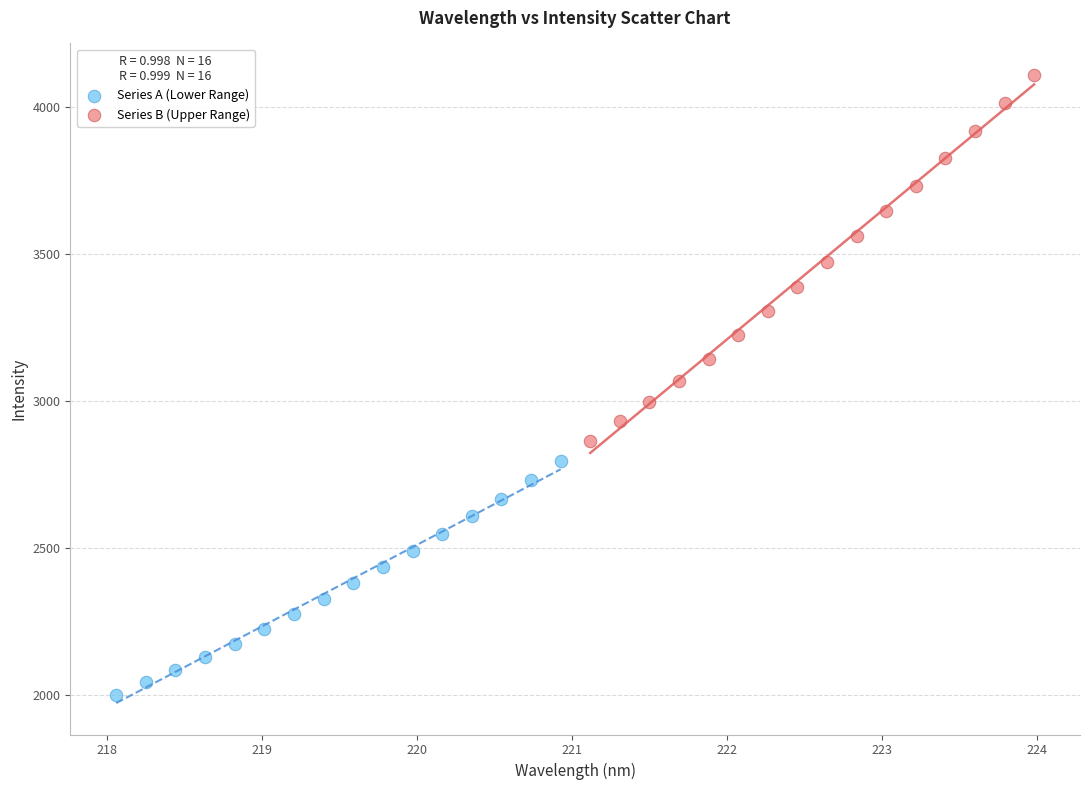

Which series reaches the minimum Y coordinate?

Series A (Lower Range)